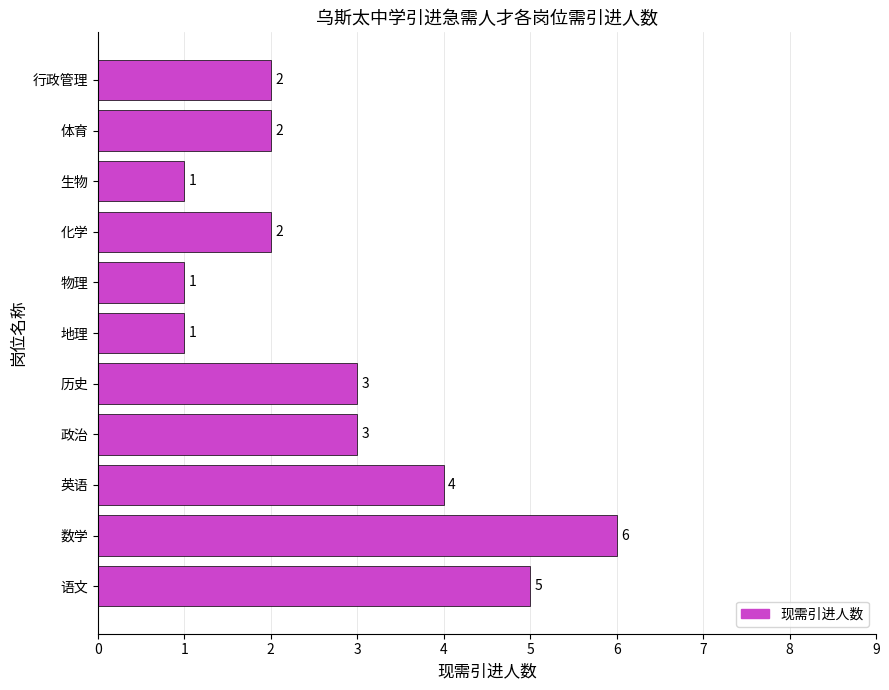

True or false: the data shows 1 at 生物.

True